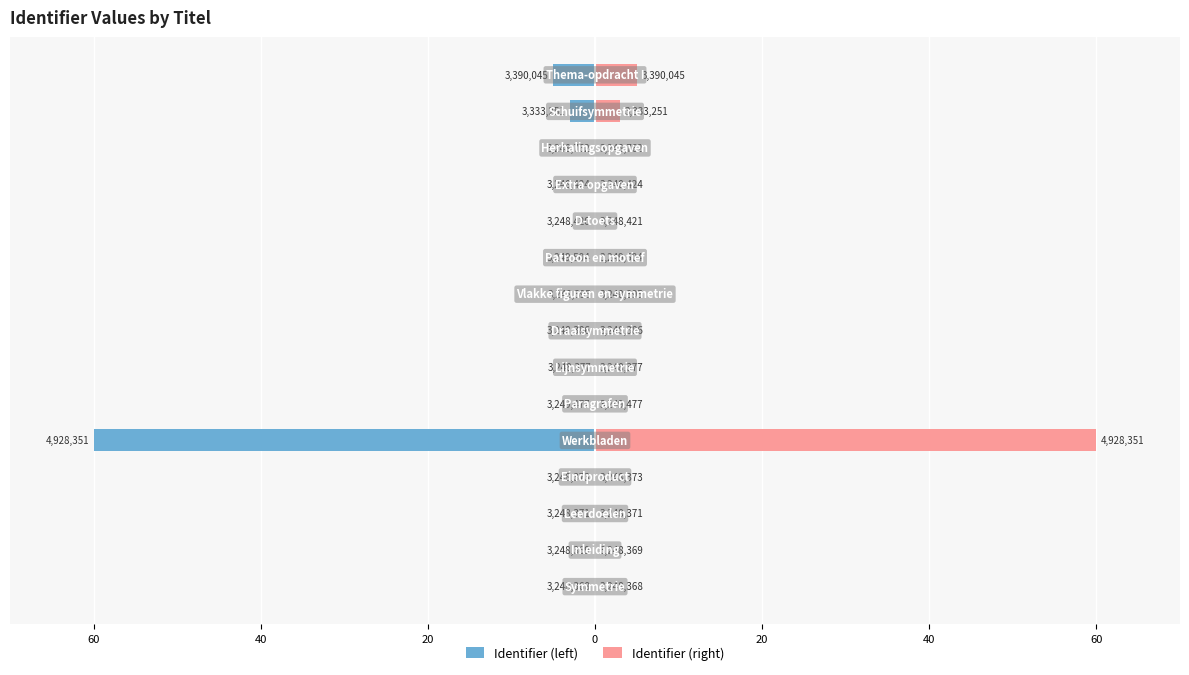

Reading left to right, extract all data points from this chart.

Identifier (left): 0.0	-0.0	-0.0	-0.0	-60.0	-0.0	-0.0	-0.0	-0.0	-0.0	-0.0	-0.0	-0.0	-3.0	-5.1
Identifier (right): 0.0	0.0	0.0	0.0	60.0	0.0	0.0	0.0	0.0	0.0	0.0	0.0	0.0	3.0	5.1